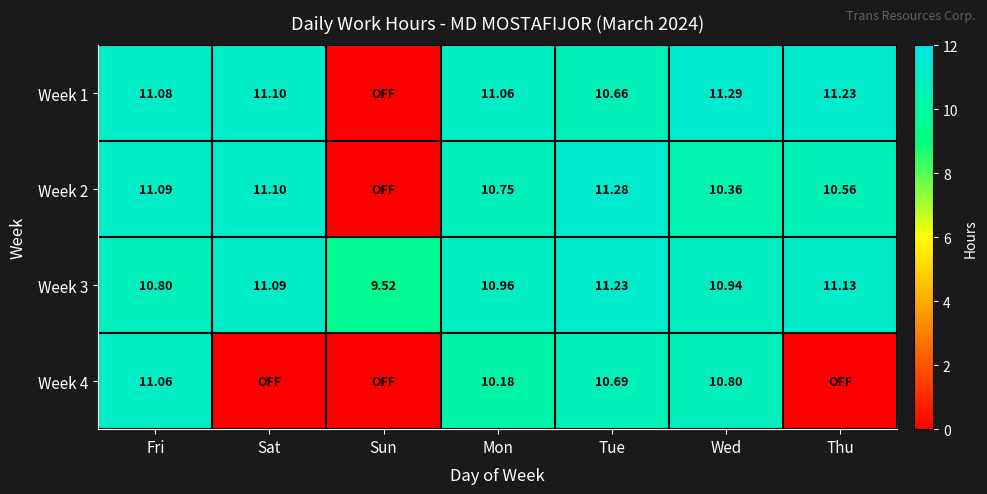

What is the difference between the Week 2 values at Tue and Sat?

0.2